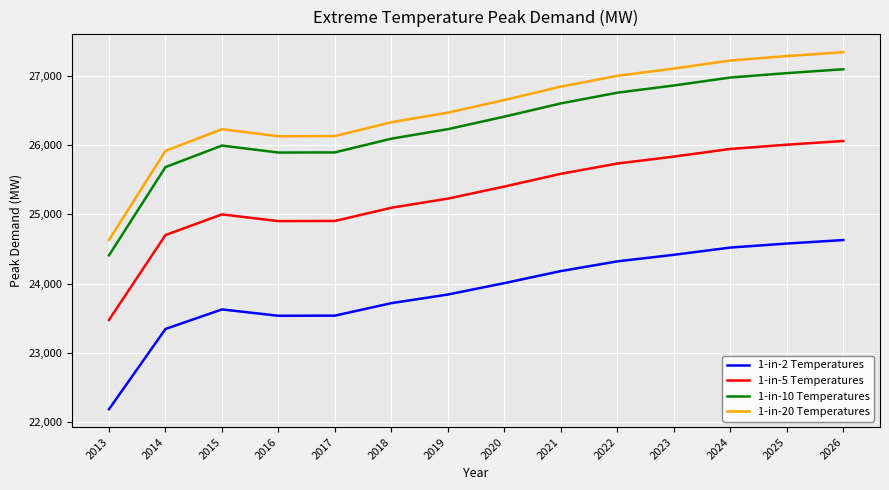

What are all the series names shown in the legend?

1-in-2 Temperatures, 1-in-5 Temperatures, 1-in-10 Temperatures, 1-in-20 Temperatures